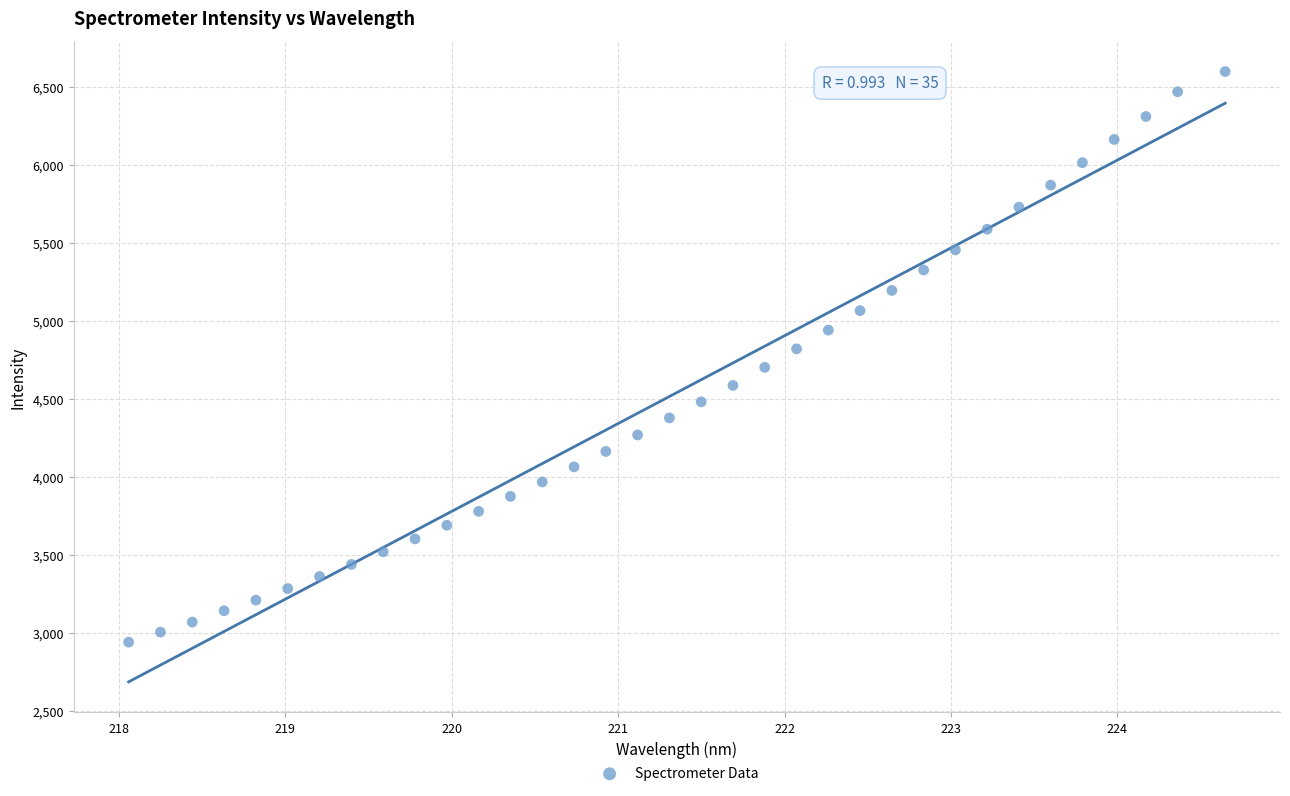

What is the range of X values (max minus min)?

6.6